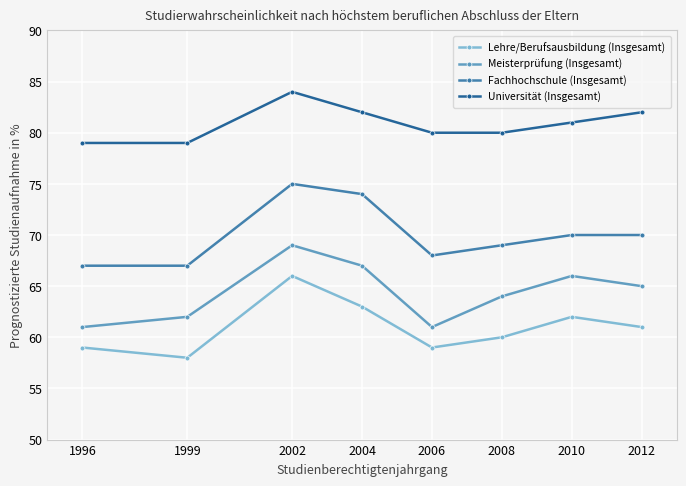

How many lines are shown in the chart?

4